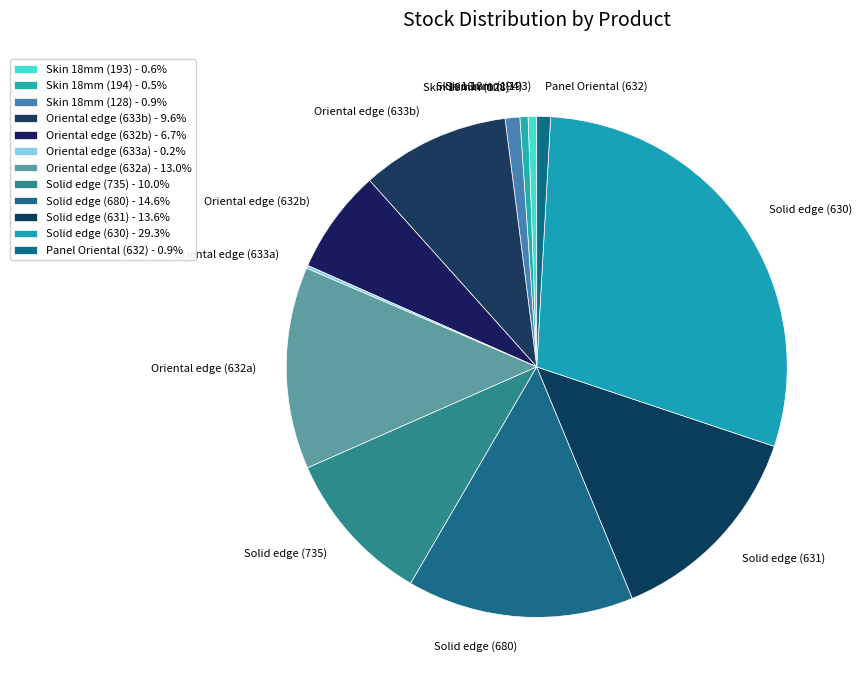

Which has a higher value, Oriental edge (633b) or Skin 18mm (193)?

Oriental edge (633b)